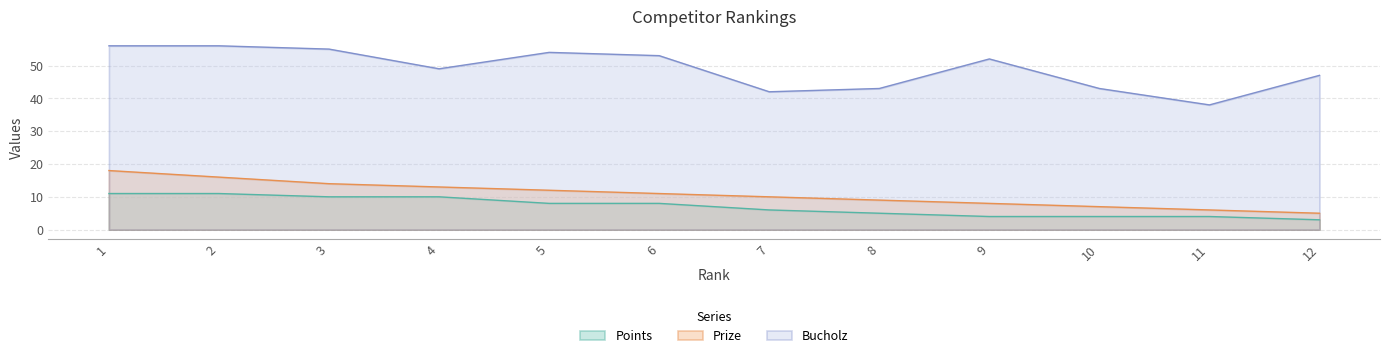

How many data points in Prize are above 11?

5